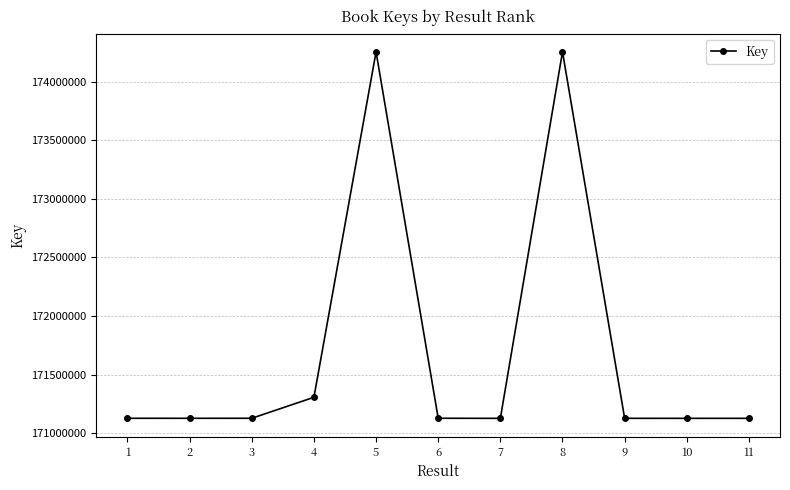

How many data points are less than 171127125?

5